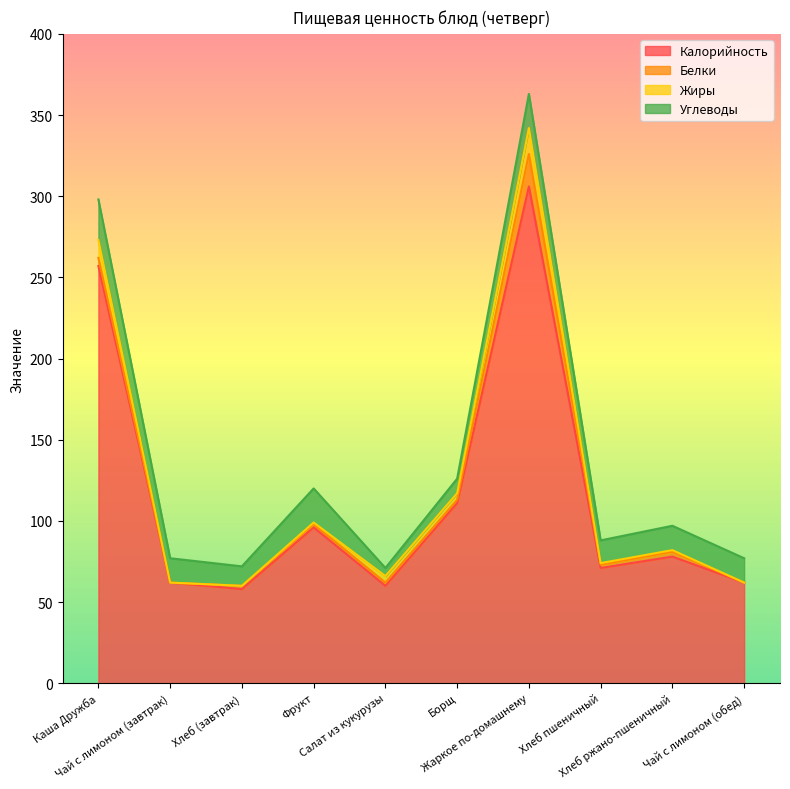

Is it true that Углеводы equals 24 at Хлеб ржано-пшеничный?

False